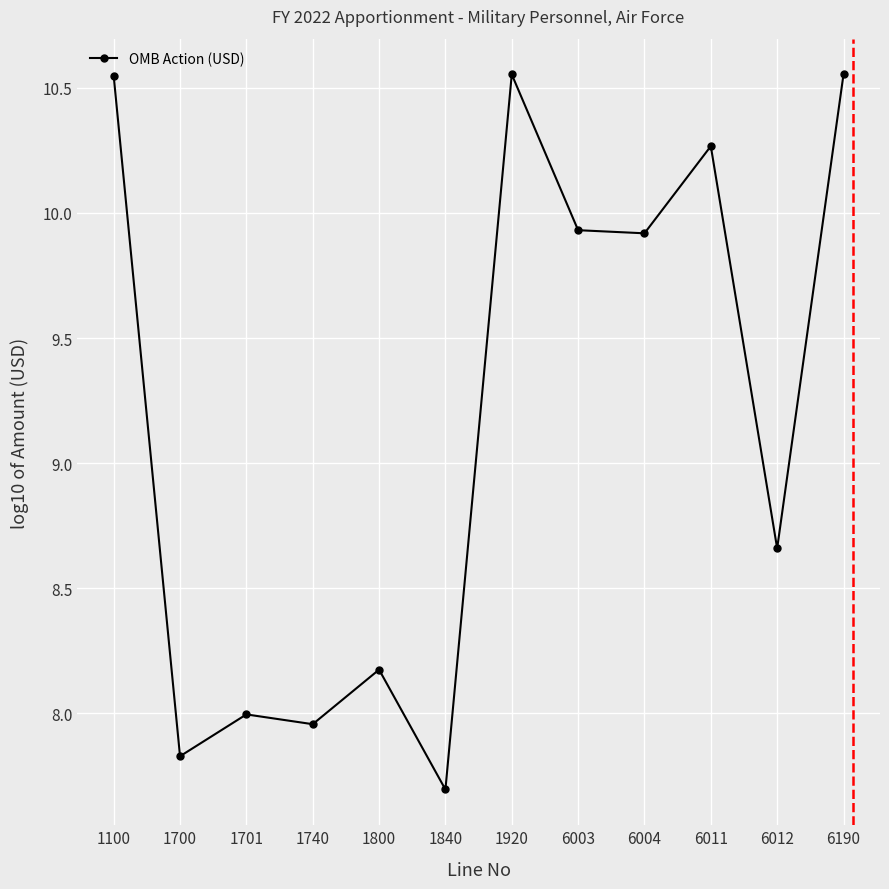

Which has a higher value, 1700 or 6011?

6011